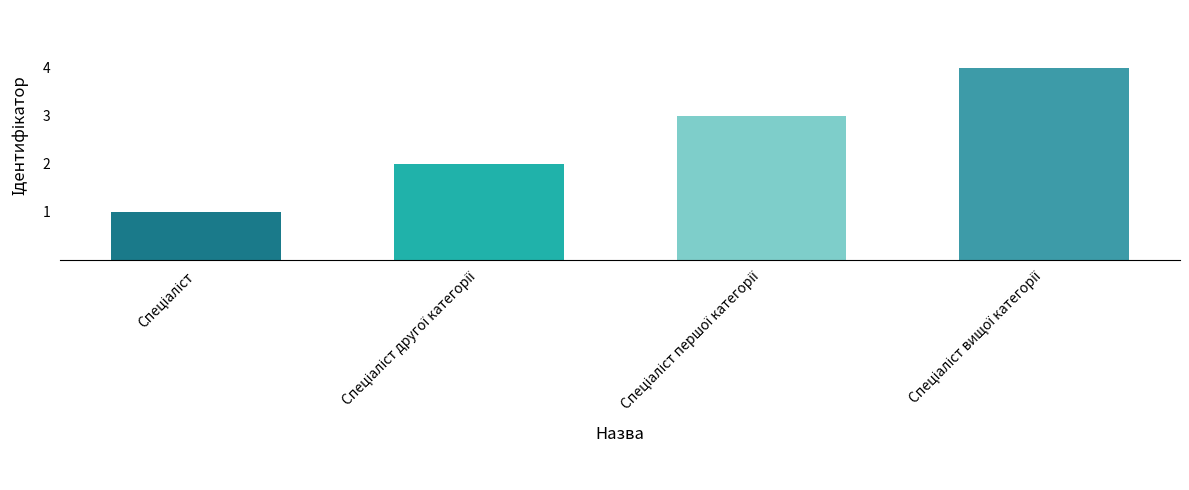

What is the maximum value shown in the chart?

4